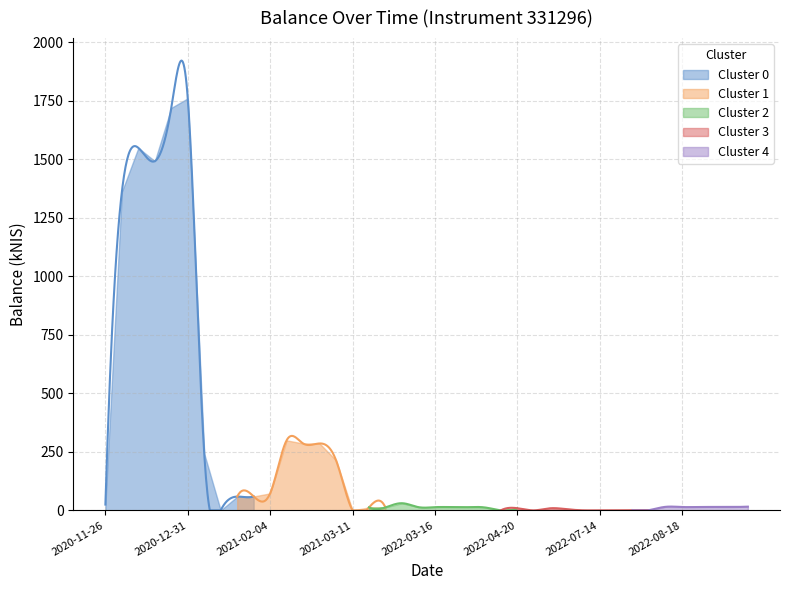

What is the sum of all values?

9660.2